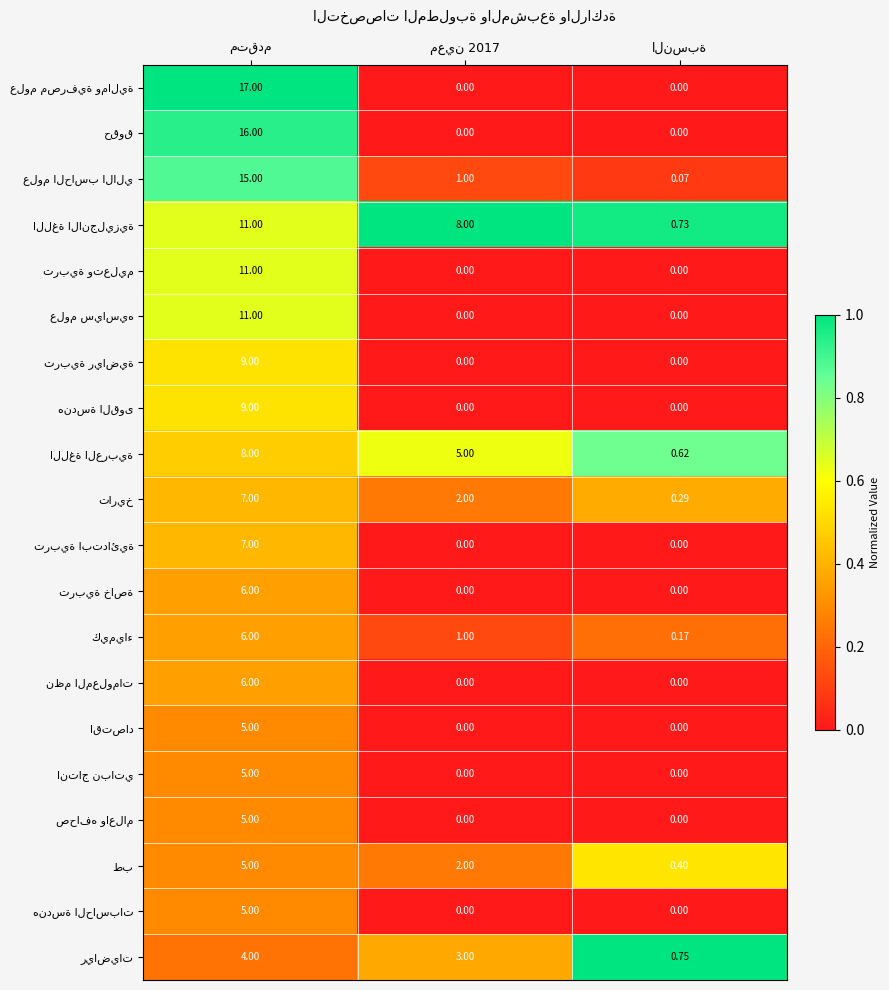

How many categories are shown in the chart?

3